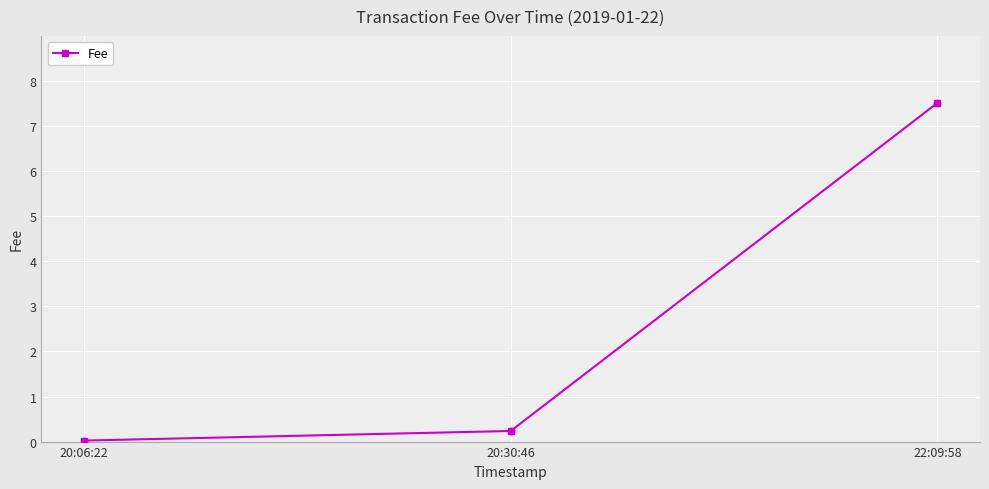

What is the change in value from 20:06:22 to 22:09:58?

+7.5